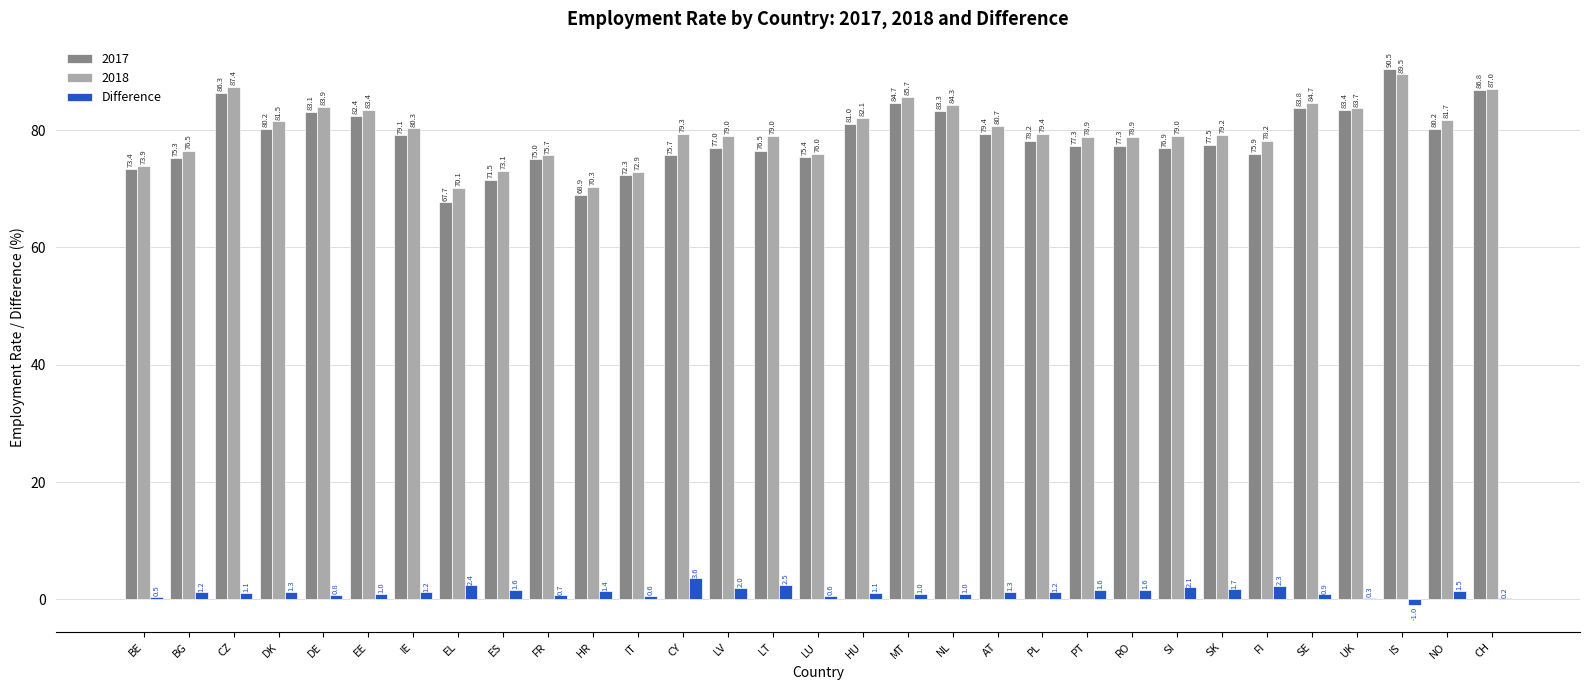

Between HU and PL, which series saw the biggest shift?

2017